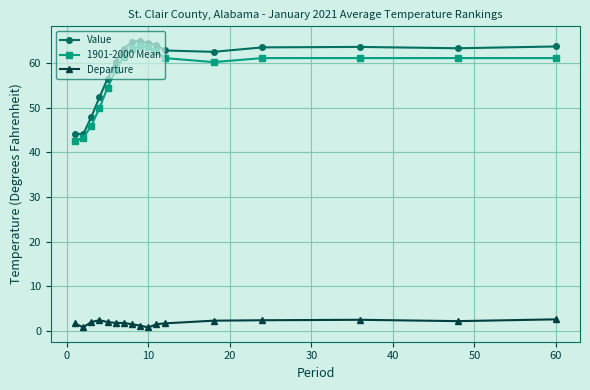

What is the sum of all 1901-2000 Mean values?

974.8